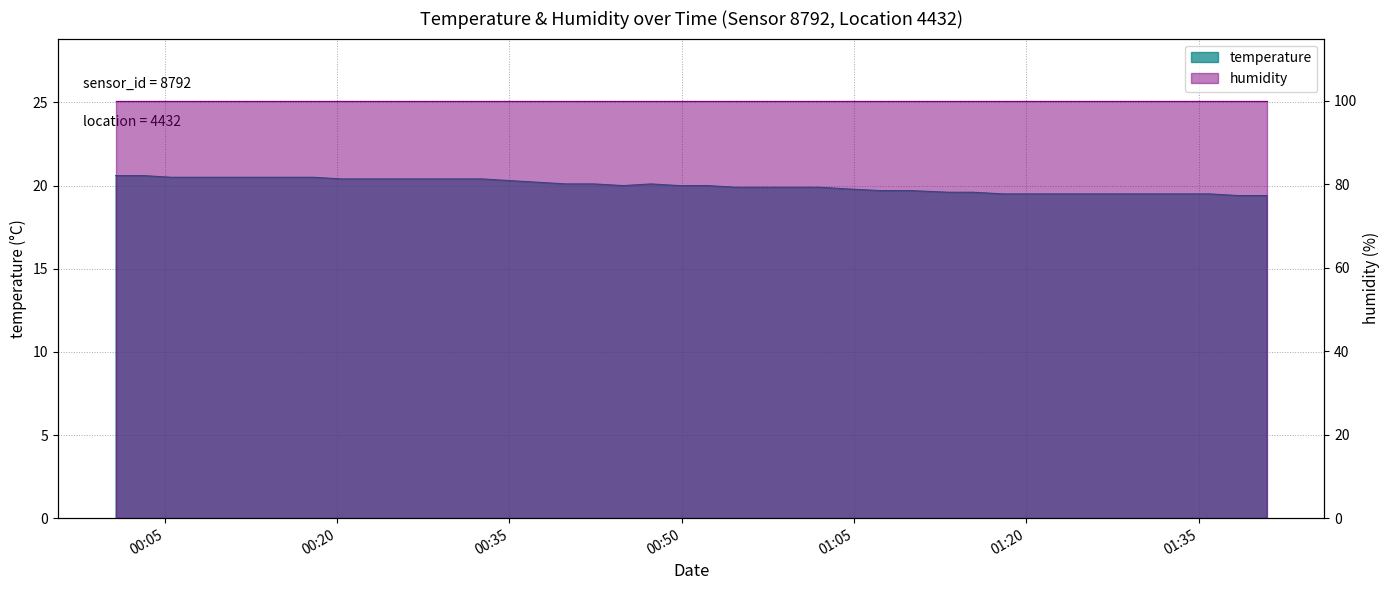

Rank the categories by value from lowest to highest.

2023-06-10T01:38:27, 2023-06-10T01:40:55, 2023-06-10T01:18:01, 2023-06-10T01:20:31, 2023-06-10T01:22:59, 2023-06-10T01:25:27, 2023-06-10T01:28:20, 2023-06-10T01:33:29, 2023-06-10T01:35:57, 2023-06-10T01:13:12, 2023-06-10T01:15:19, 2023-06-10T01:07:13, 2023-06-10T01:09:53, 2023-06-10T01:04:26, 2023-06-10T00:54:41, 2023-06-10T00:57:07, 2023-06-10T00:59:33, 2023-06-10T01:01:59, 2023-06-10T00:44:54, 2023-06-10T00:49:47, 2023-06-10T00:52:14, 2023-06-10T00:39:56, 2023-06-10T00:42:21, 2023-06-10T00:47:20, 2023-06-10T00:37:29, 2023-06-10T00:35:03, 2023-06-10T00:20:23, 2023-06-10T00:22:52, 2023-06-10T00:25:18, 2023-06-10T00:27:44, 2023-06-10T00:30:10, 2023-06-10T00:32:37, 2023-06-10T00:05:35, 2023-06-10T00:08:05, 2023-06-10T00:10:38, 2023-06-10T00:13:04, 2023-06-10T00:15:31, 2023-06-10T00:17:57, 2023-06-10T00:00:43, 2023-06-10T00:03:10